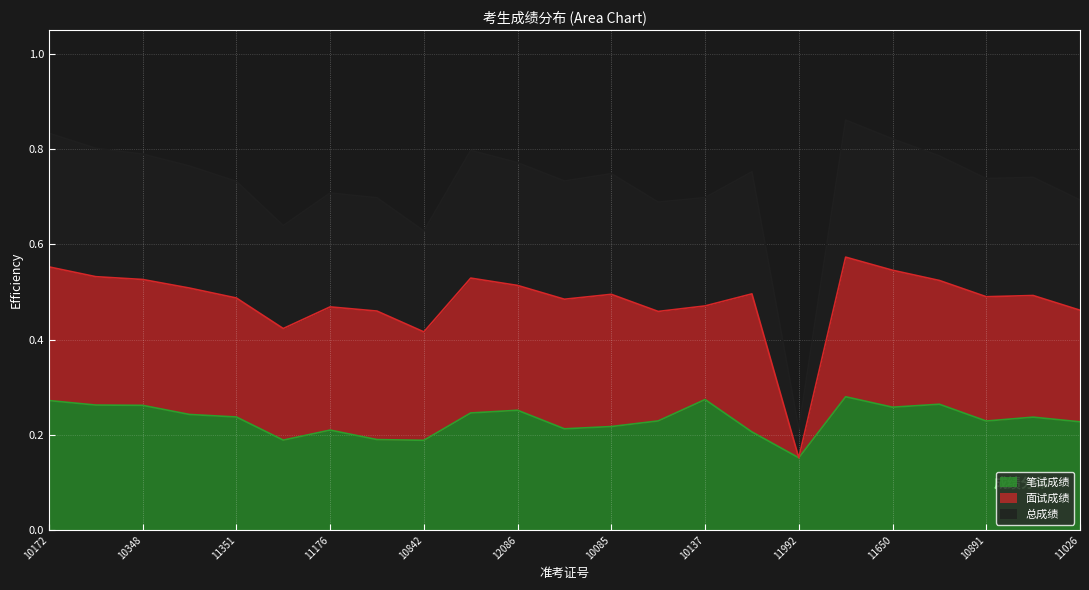

The value of 笔试成绩 at 11176 is 0.2. True or false?

True